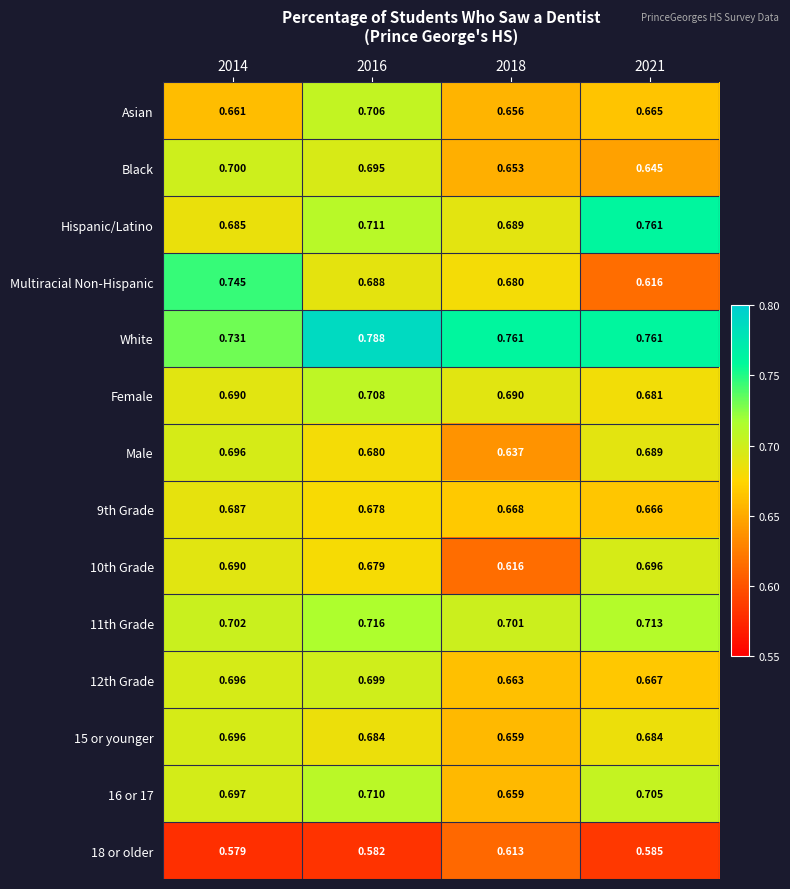

Which category has the lowest value across all series?

2014